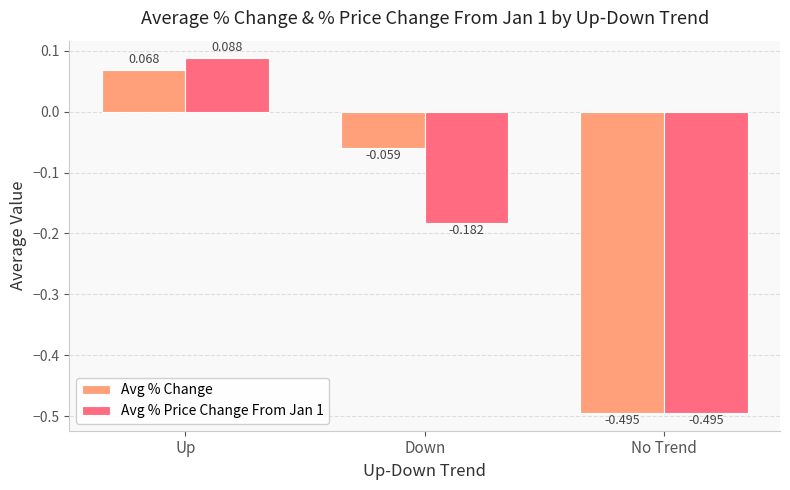

Which series changed the most between Down and No Trend?

Avg % Change